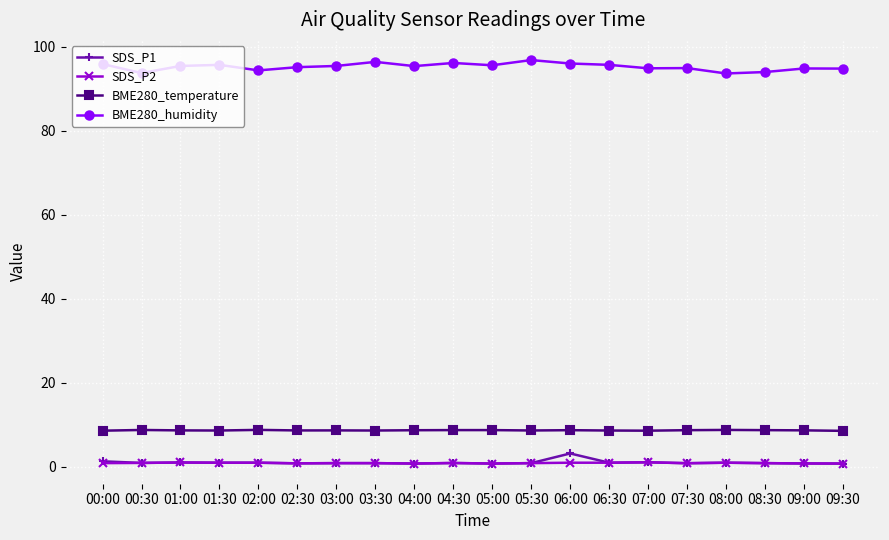

Does the chart have visible grid lines?

Yes